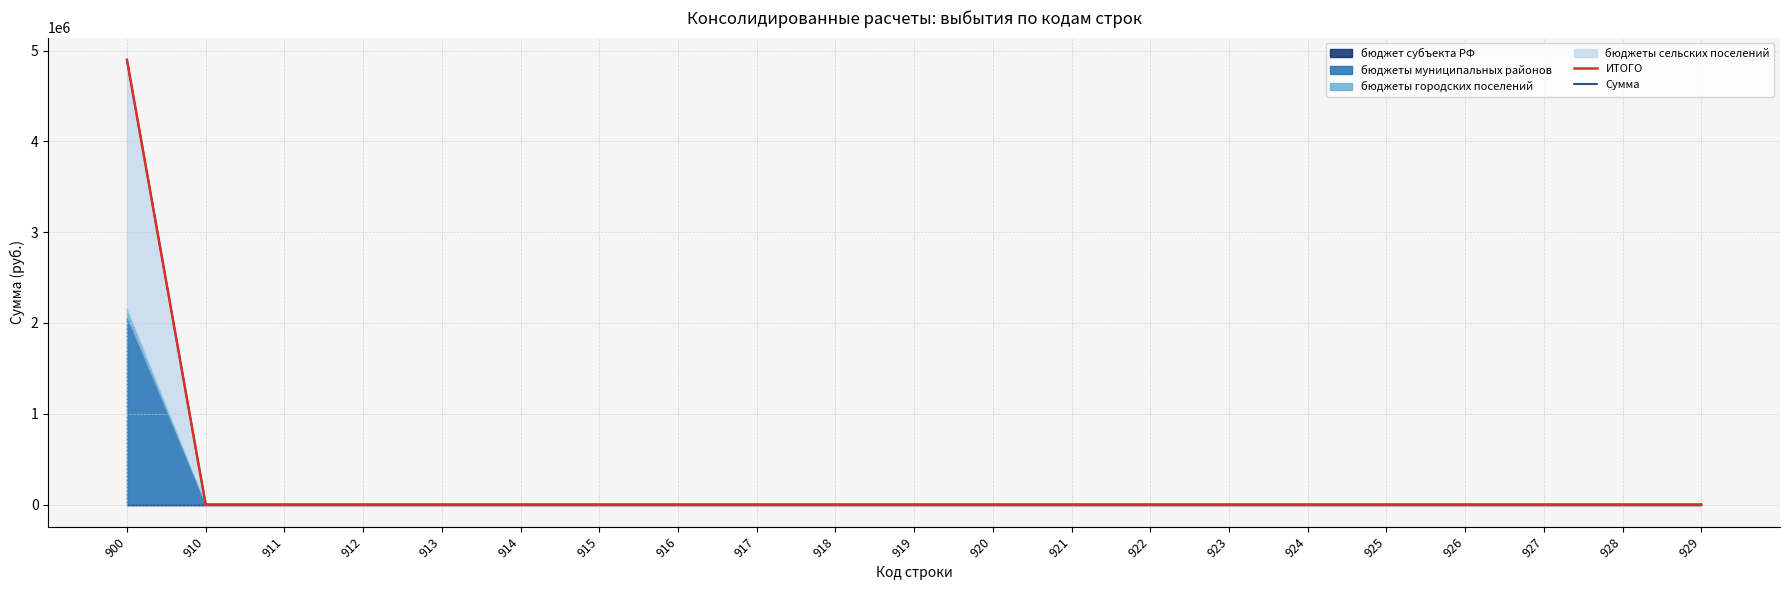

Which series has the largest total across all categories?

ИТОГО